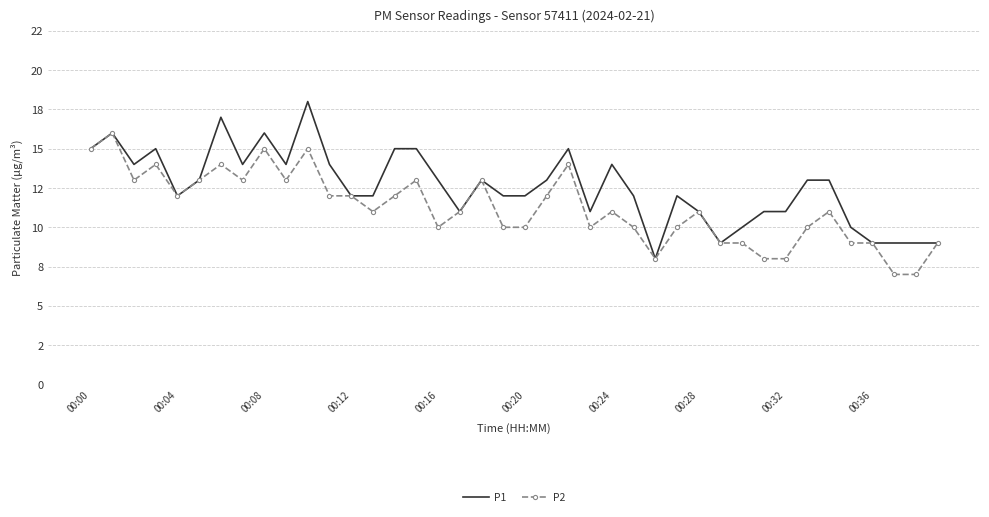

What are all the series names shown in the legend?

P1, P2